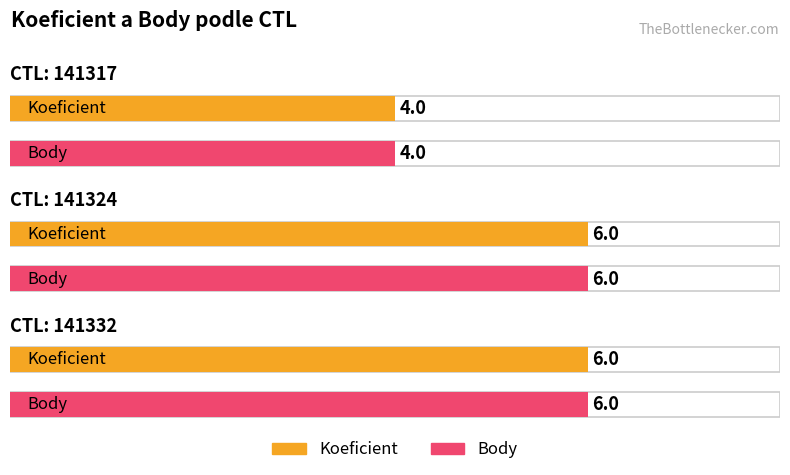

What is the sum of all Koeficient values?

16